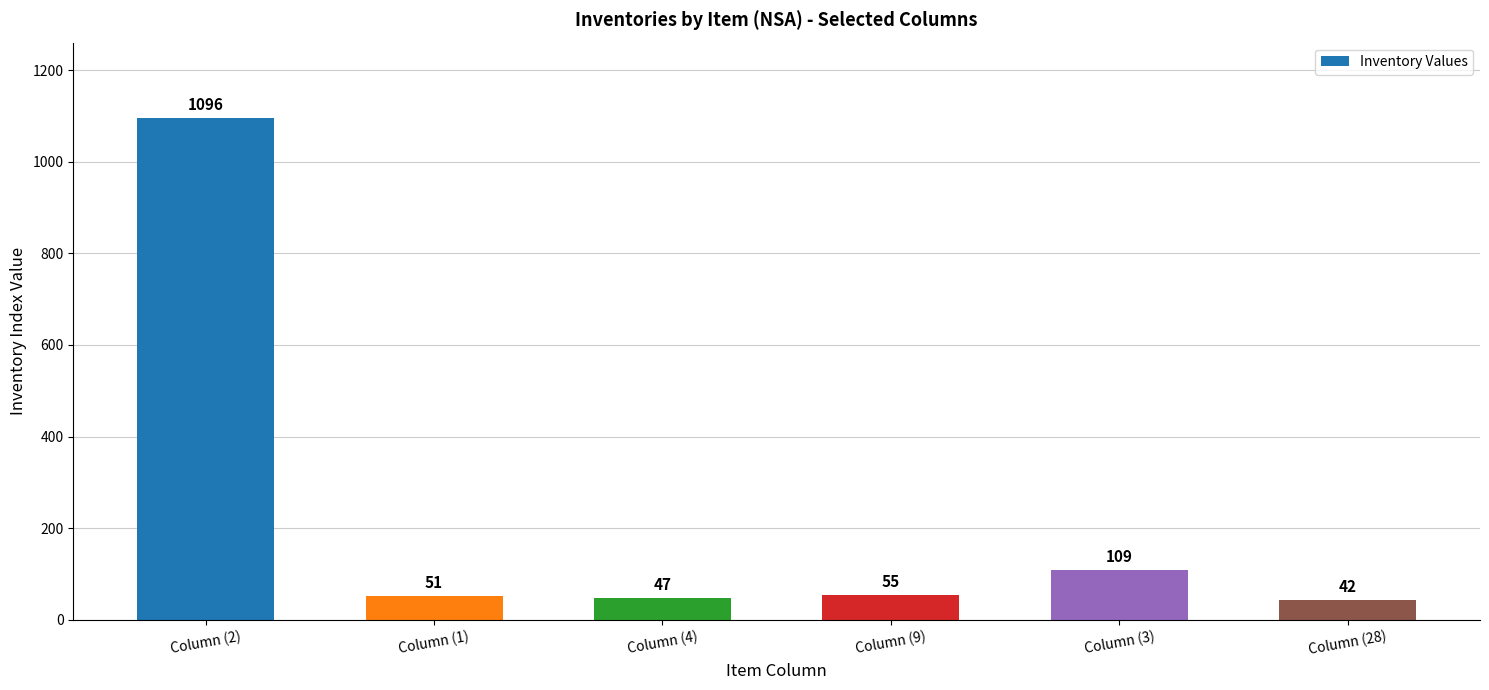

What is the sum of the values at Column (9) and Column (28)?

97